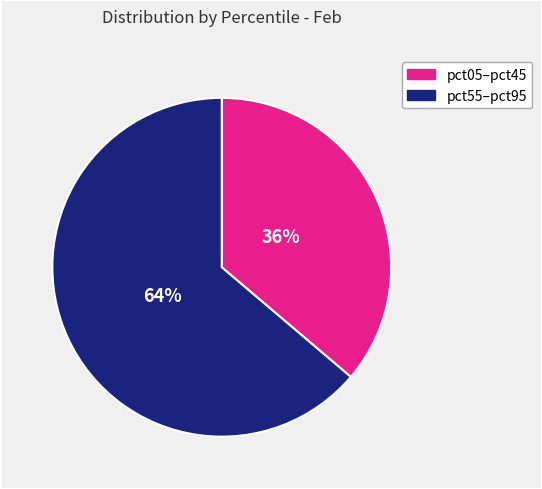

Is there a majority slice in this chart?

Yes